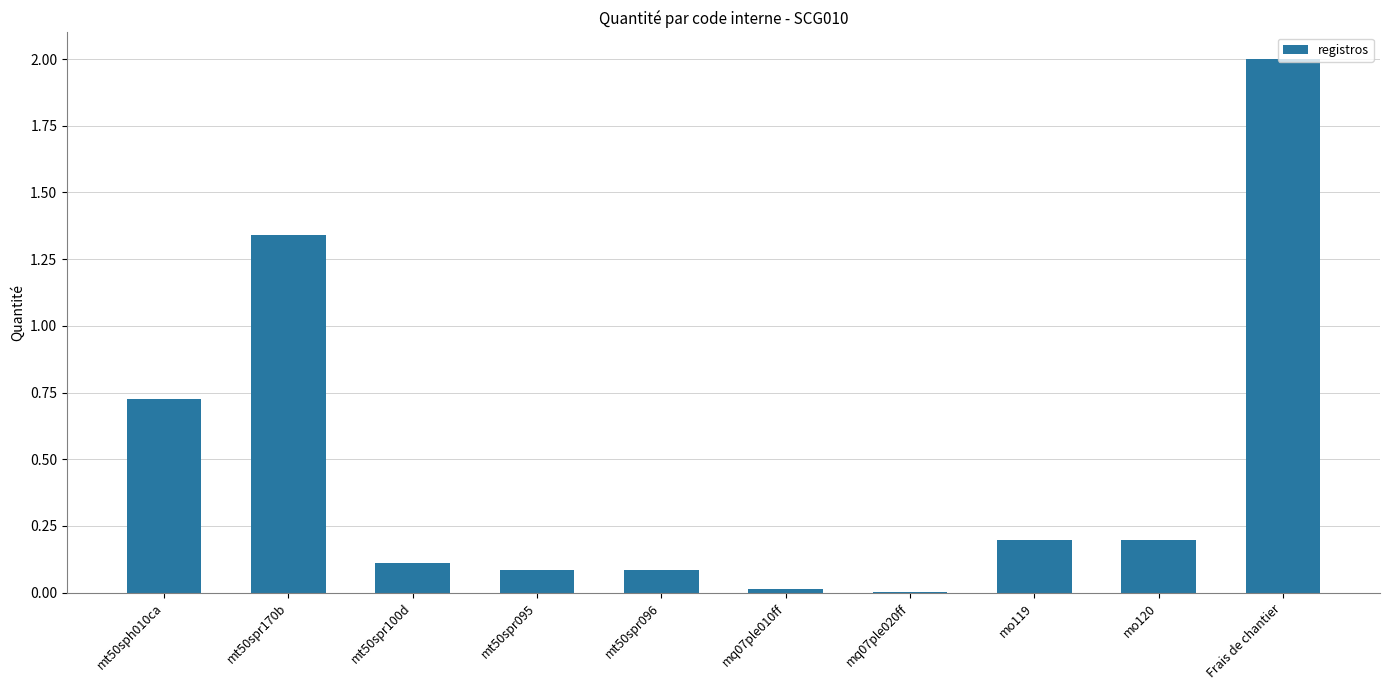

The chart shows a value of 0.2 at mt50spr100d. True or false?

False